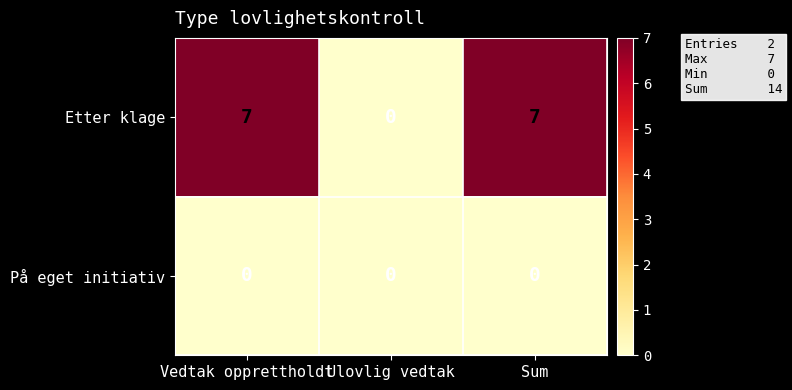

Reading right to left, list all the values displayed in this chart.

Etter klage: 7	0	7
På eget initiativ: 0	0	0